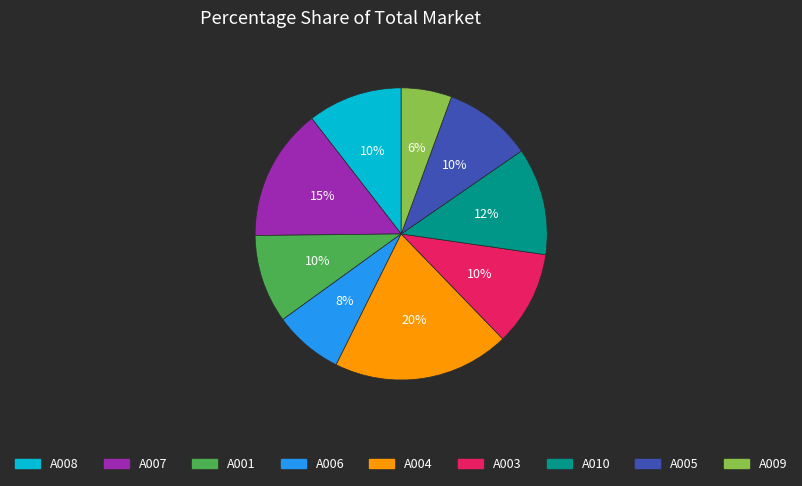

Is it true that A001 is 19% of the pie?

False